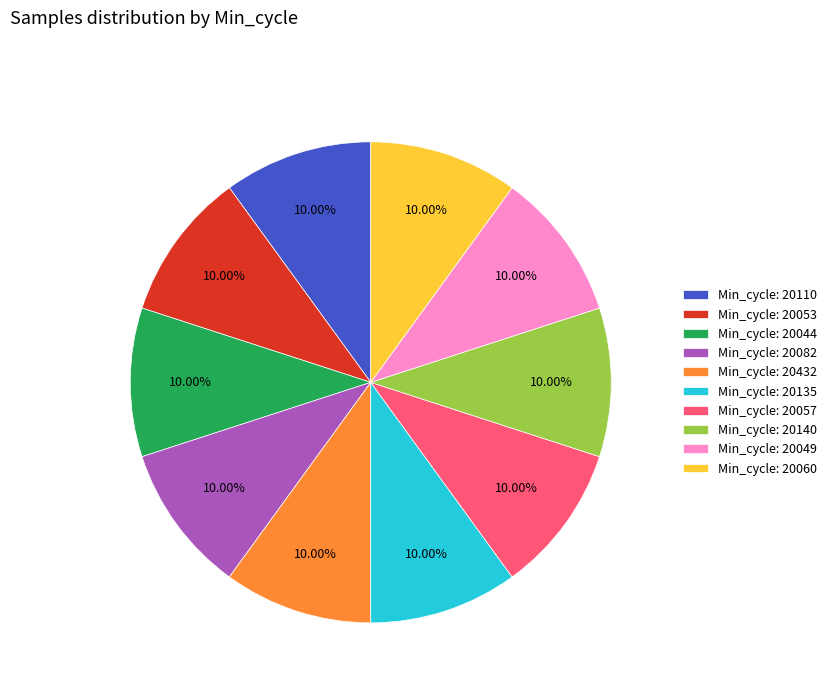

Is the sum of Min_cycle: 20053 and Min_cycle: 20060 greater than half?

No